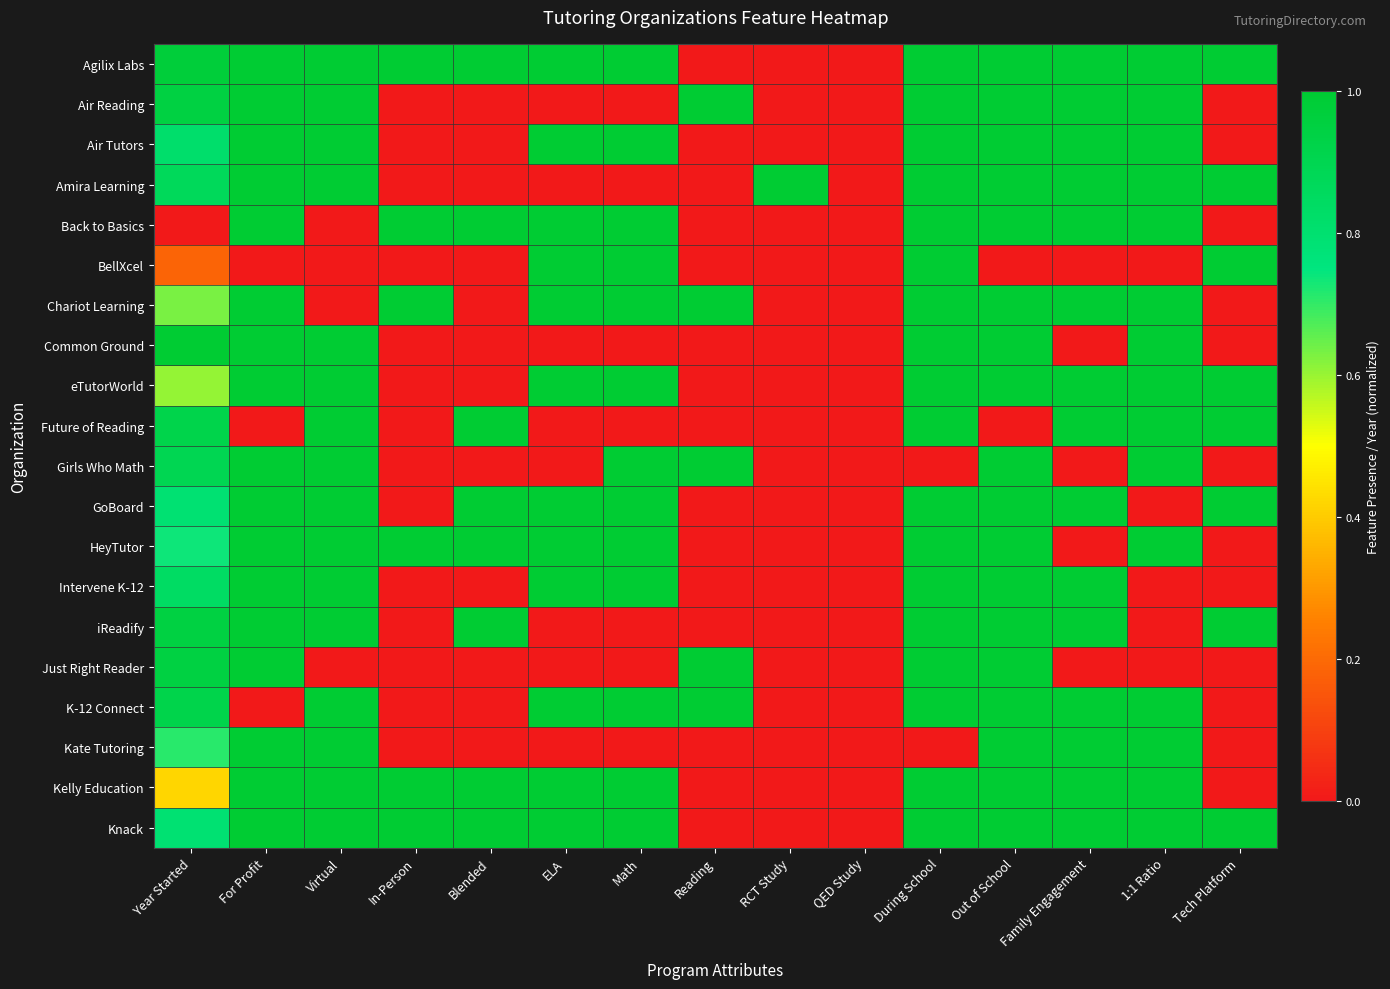

Reading left to right, transcribe all the data shown in this chart.

Agilix Labs: Year Started=1.0	For Profit=1.0	Virtual=1.0	In-Person=1.0	Blended=1.0	ELA=1.0	Math=1.0	Reading=0.0	RCT Study=0.0	QED Study=0.0	During School=1.0	Out of School=1.0	Family Engagement=1.0	1:1 Ratio=1.0	Tech Platform=1.0
Air Reading: Year Started=0.9	For Profit=1.0	Virtual=1.0	In-Person=0.0	Blended=0.0	ELA=0.0	Math=0.0	Reading=1.0	RCT Study=0.0	QED Study=0.0	During School=1.0	Out of School=1.0	Family Engagement=1.0	1:1 Ratio=1.0	Tech Platform=0.0
Air Tutors: Year Started=0.8	For Profit=1.0	Virtual=1.0	In-Person=0.0	Blended=0.0	ELA=1.0	Math=1.0	Reading=0.0	RCT Study=0.0	QED Study=0.0	During School=1.0	Out of School=1.0	Family Engagement=1.0	1:1 Ratio=1.0	Tech Platform=0.0
Amira Learning: Year Started=0.9	For Profit=1.0	Virtual=1.0	In-Person=0.0	Blended=0.0	ELA=0.0	Math=0.0	Reading=0.0	RCT Study=1.0	QED Study=0.0	During School=1.0	Out of School=1.0	Family Engagement=1.0	1:1 Ratio=1.0	Tech Platform=1.0
Back to Basics: Year Started=0.0	For Profit=1.0	Virtual=0.0	In-Person=1.0	Blended=1.0	ELA=1.0	Math=1.0	Reading=0.0	RCT Study=0.0	QED Study=0.0	During School=1.0	Out of School=1.0	Family Engagement=1.0	1:1 Ratio=1.0	Tech Platform=0.0
BellXcel: Year Started=0.2	For Profit=0.0	Virtual=0.0	In-Person=0.0	Blended=0.0	ELA=1.0	Math=1.0	Reading=0.0	RCT Study=0.0	QED Study=0.0	During School=1.0	Out of School=0.0	Family Engagement=0.0	1:1 Ratio=0.0	Tech Platform=1.0
Chariot Learning: Year Started=0.6	For Profit=1.0	Virtual=0.0	In-Person=1.0	Blended=0.0	ELA=1.0	Math=1.0	Reading=1.0	RCT Study=0.0	QED Study=0.0	During School=1.0	Out of School=1.0	Family Engagement=1.0	1:1 Ratio=1.0	Tech Platform=0.0
Common Ground: Year Started=1.0	For Profit=1.0	Virtual=1.0	In-Person=0.0	Blended=0.0	ELA=0.0	Math=0.0	Reading=0.0	RCT Study=0.0	QED Study=0.0	During School=1.0	Out of School=1.0	Family Engagement=0.0	1:1 Ratio=1.0	Tech Platform=0.0
eTutorWorld: Year Started=0.6	For Profit=1.0	Virtual=1.0	In-Person=0.0	Blended=0.0	ELA=1.0	Math=1.0	Reading=0.0	RCT Study=0.0	QED Study=0.0	During School=1.0	Out of School=1.0	Family Engagement=1.0	1:1 Ratio=1.0	Tech Platform=1.0
Future of Reading: Year Started=0.9	For Profit=0.0	Virtual=1.0	In-Person=0.0	Blended=1.0	ELA=0.0	Math=0.0	Reading=0.0	RCT Study=0.0	QED Study=0.0	During School=1.0	Out of School=0.0	Family Engagement=1.0	1:1 Ratio=1.0	Tech Platform=1.0
Girls Who Math: Year Started=0.9	For Profit=1.0	Virtual=1.0	In-Person=0.0	Blended=0.0	ELA=0.0	Math=1.0	Reading=1.0	RCT Study=0.0	QED Study=0.0	During School=0.0	Out of School=1.0	Family Engagement=0.0	1:1 Ratio=1.0	Tech Platform=0.0
GoBoard: Year Started=0.8	For Profit=1.0	Virtual=1.0	In-Person=0.0	Blended=1.0	ELA=1.0	Math=1.0	Reading=0.0	RCT Study=0.0	QED Study=0.0	During School=1.0	Out of School=1.0	Family Engagement=1.0	1:1 Ratio=0.0	Tech Platform=1.0
HeyTutor: Year Started=0.7	For Profit=1.0	Virtual=1.0	In-Person=1.0	Blended=1.0	ELA=1.0	Math=1.0	Reading=0.0	RCT Study=0.0	QED Study=0.0	During School=1.0	Out of School=1.0	Family Engagement=0.0	1:1 Ratio=1.0	Tech Platform=0.0
Intervene K-12: Year Started=0.8	For Profit=1.0	Virtual=1.0	In-Person=0.0	Blended=0.0	ELA=1.0	Math=1.0	Reading=0.0	RCT Study=0.0	QED Study=0.0	During School=1.0	Out of School=1.0	Family Engagement=1.0	1:1 Ratio=0.0	Tech Platform=0.0
iReadify: Year Started=0.9	For Profit=1.0	Virtual=1.0	In-Person=0.0	Blended=1.0	ELA=0.0	Math=0.0	Reading=0.0	RCT Study=0.0	QED Study=0.0	During School=1.0	Out of School=1.0	Family Engagement=1.0	1:1 Ratio=0.0	Tech Platform=1.0
Just Right Reader: Year Started=0.9	For Profit=1.0	Virtual=0.0	In-Person=0.0	Blended=0.0	ELA=0.0	Math=0.0	Reading=1.0	RCT Study=0.0	QED Study=0.0	During School=1.0	Out of School=1.0	Family Engagement=0.0	1:1 Ratio=0.0	Tech Platform=0.0
K-12 Connect: Year Started=0.9	For Profit=0.0	Virtual=1.0	In-Person=0.0	Blended=0.0	ELA=1.0	Math=1.0	Reading=1.0	RCT Study=0.0	QED Study=0.0	During School=1.0	Out of School=1.0	Family Engagement=1.0	1:1 Ratio=1.0	Tech Platform=0.0
Kate Tutoring: Year Started=0.7	For Profit=1.0	Virtual=1.0	In-Person=0.0	Blended=0.0	ELA=0.0	Math=0.0	Reading=0.0	RCT Study=0.0	QED Study=0.0	During School=0.0	Out of School=1.0	Family Engagement=1.0	1:1 Ratio=1.0	Tech Platform=0.0
Kelly Education: Year Started=0.4	For Profit=1.0	Virtual=1.0	In-Person=1.0	Blended=1.0	ELA=1.0	Math=1.0	Reading=0.0	RCT Study=0.0	QED Study=0.0	During School=1.0	Out of School=1.0	Family Engagement=1.0	1:1 Ratio=1.0	Tech Platform=0.0
Knack: Year Started=0.8	For Profit=1.0	Virtual=1.0	In-Person=1.0	Blended=1.0	ELA=1.0	Math=1.0	Reading=0.0	RCT Study=0.0	QED Study=0.0	During School=1.0	Out of School=1.0	Family Engagement=1.0	1:1 Ratio=1.0	Tech Platform=1.0